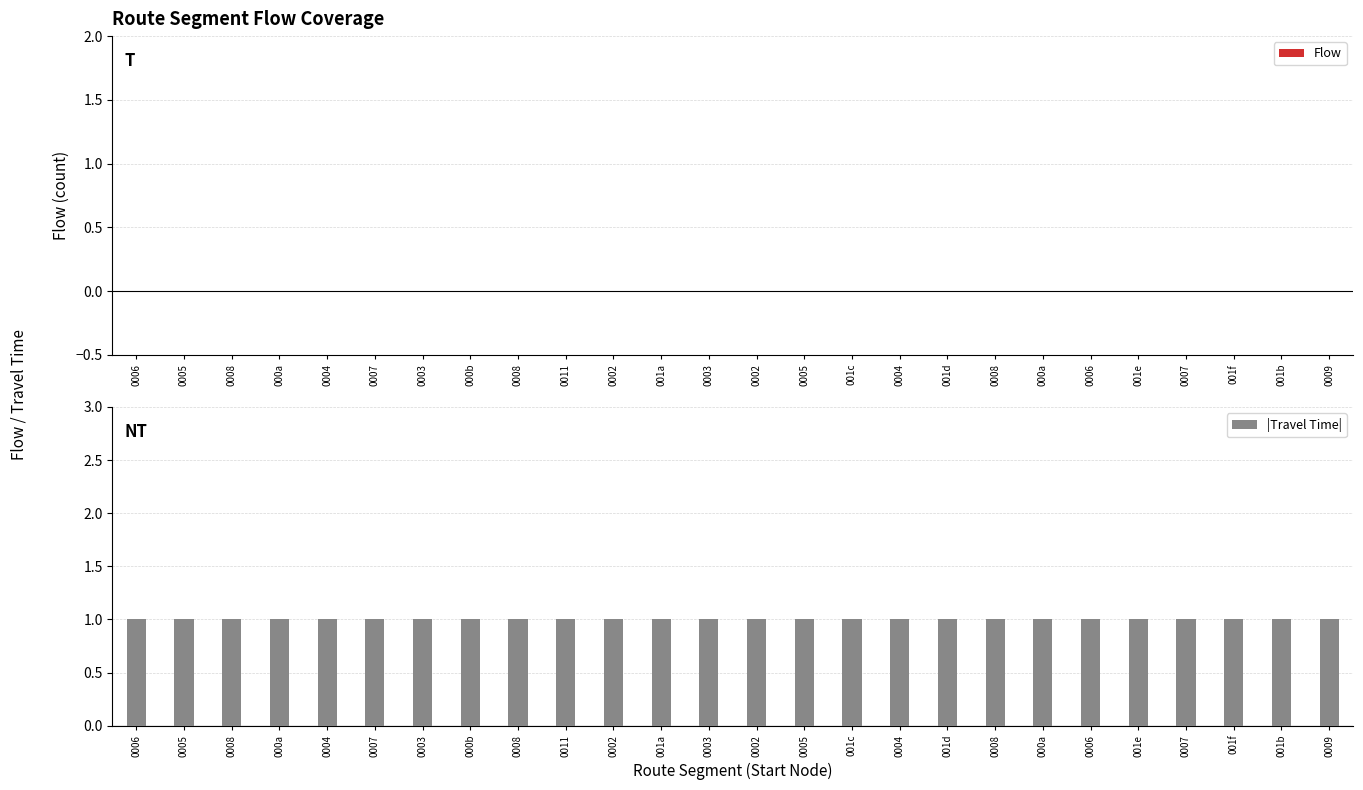

What is the difference between the highest and lowest values at 0005?

1